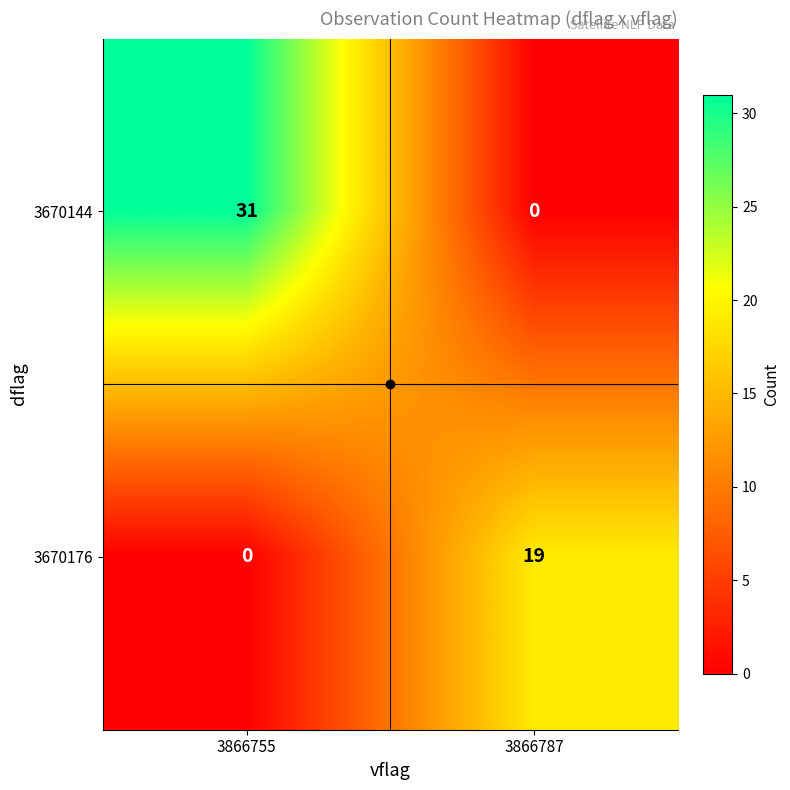

The 3670176 series shows 12 at 3866755. True or false?

False